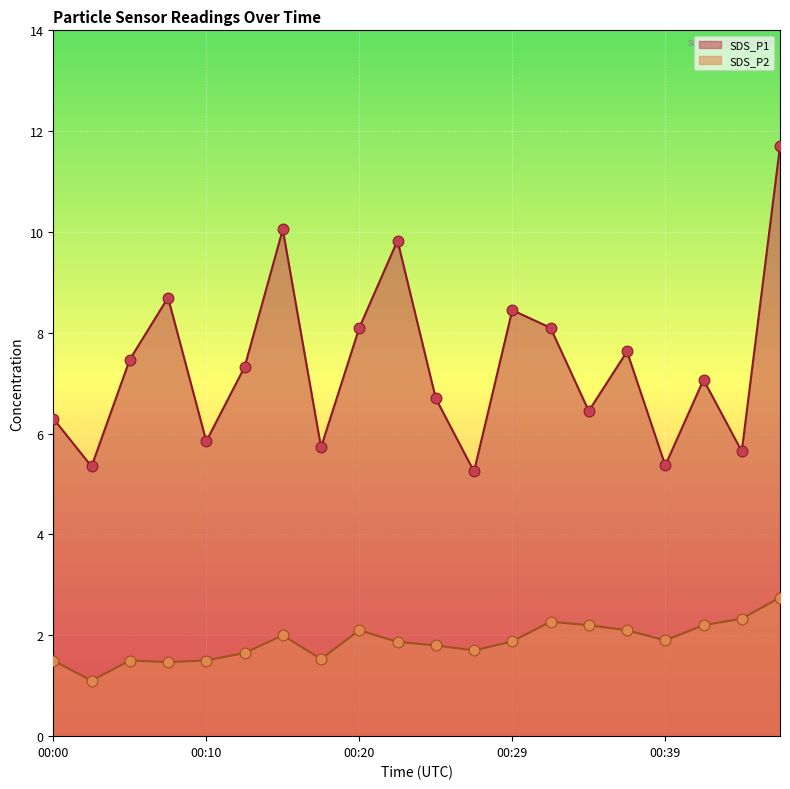

Which series has the largest Y range (max minus min)?

SDS_P1